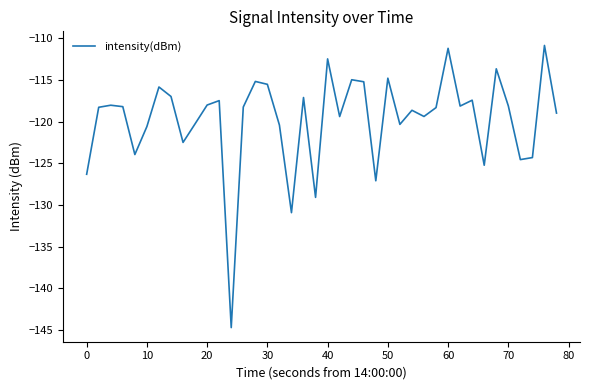

What is the minimum value shown in the chart?

-144.7